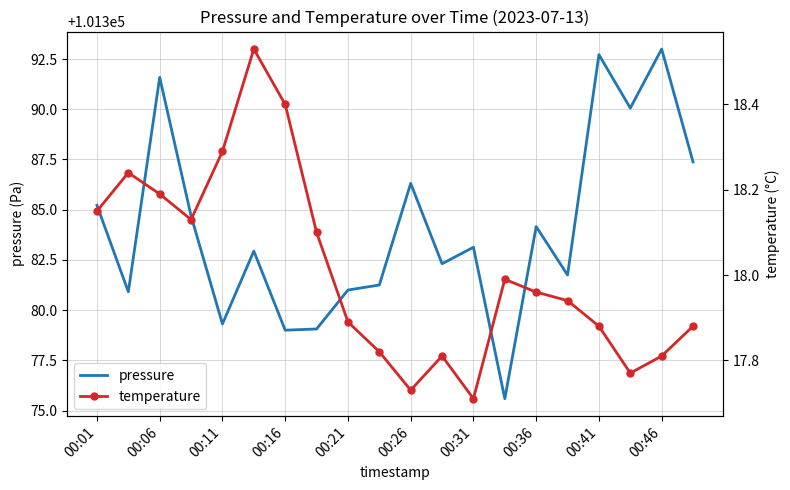

Where is temperature nearest to the value 18?

13